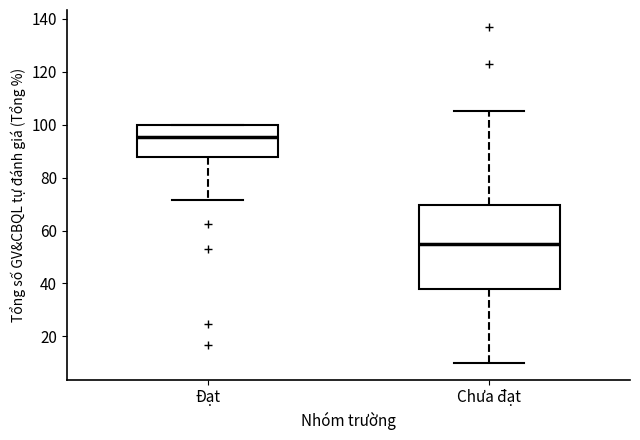

Comparing the boxes themselves (not the whiskers), which one is the tallest?

Chưa đạt